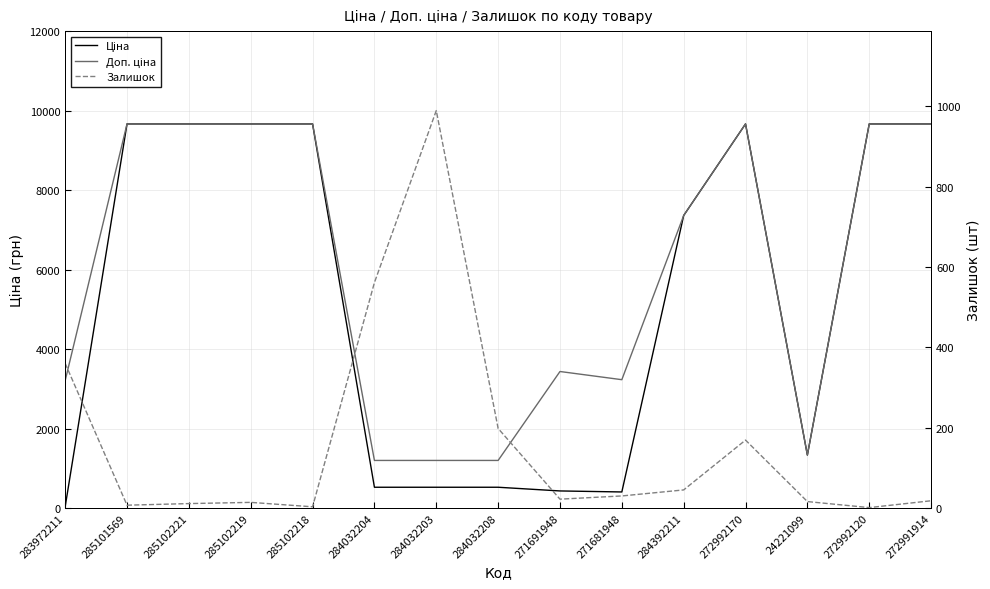

Reading left to right, list all the values displayed in this chart.

Ціна: 32.0	9664.7	9664.7	9664.7	9664.7	522.2	522.2	522.2	429.3	403.6	7360.2	9664.7	1332.7	9664.7	9664.7
Доп. ціна: 3205.0	9664.7	9664.7	9664.7	9664.7	1197.0	1197.0	1197.0	3434.6	3228.8	7360.2	9664.7	1333.0	9664.7	9664.7
Залишок: 360.0	7.0	11.0	14.0	3.0	561.0	989.0	198.0	22.0	30.0	45.0	169.0	16.0	1.0	18.0